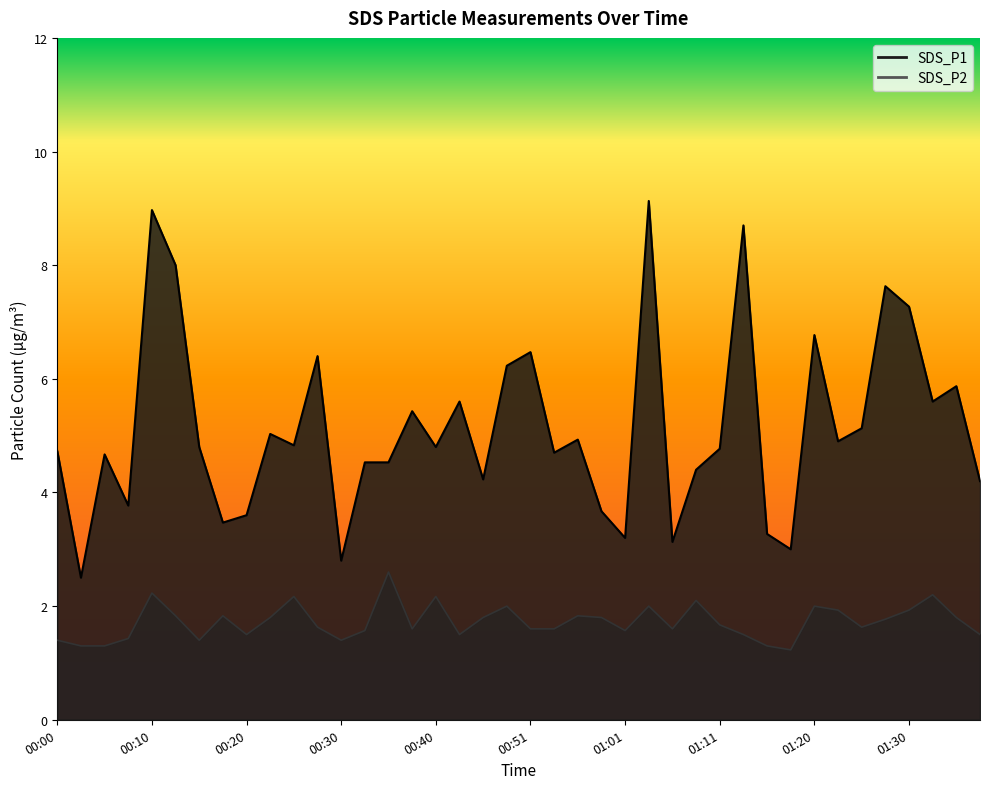

Does the chart have visible grid lines?

No